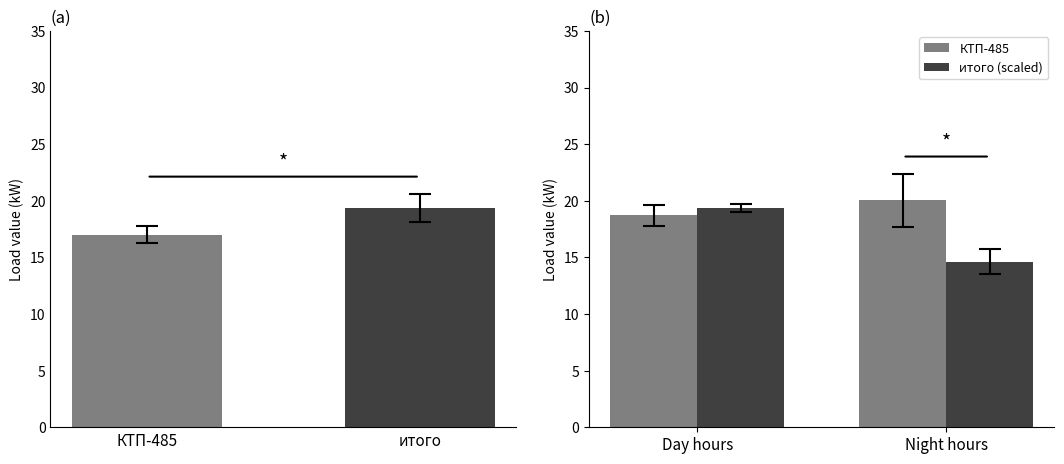

What is the sum of all итого (scaled) values?

34.0